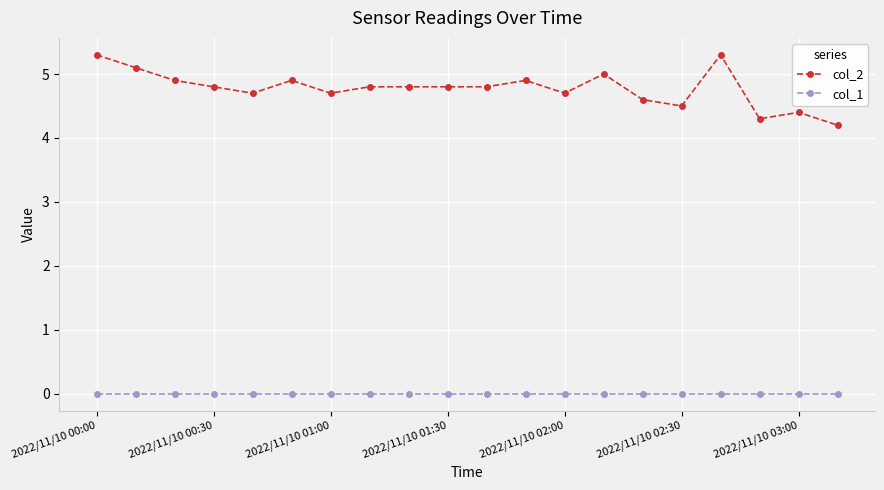

Reading right to left, list all the values displayed in this chart.

col_2: 4.2	4.4	4.3	5.3	4.5	4.6	5.0	4.7	4.9	4.8	4.8	4.8	4.8	4.7	4.9	4.7	4.8	4.9	5.1	5.3
col_1: 0.0	0.0	0.0	0.0	0.0	0.0	0.0	0.0	0.0	0.0	0.0	0.0	0.0	0.0	0.0	0.0	0.0	0.0	0.0	0.0